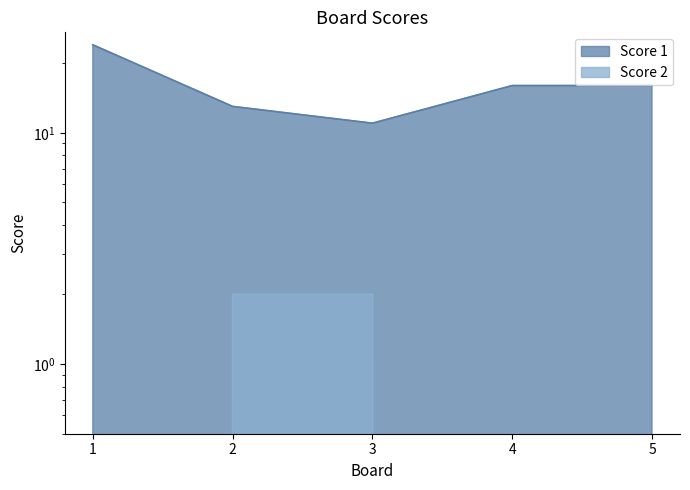

At 2, list the series in order from largest to smallest.

Score 1, Score 2